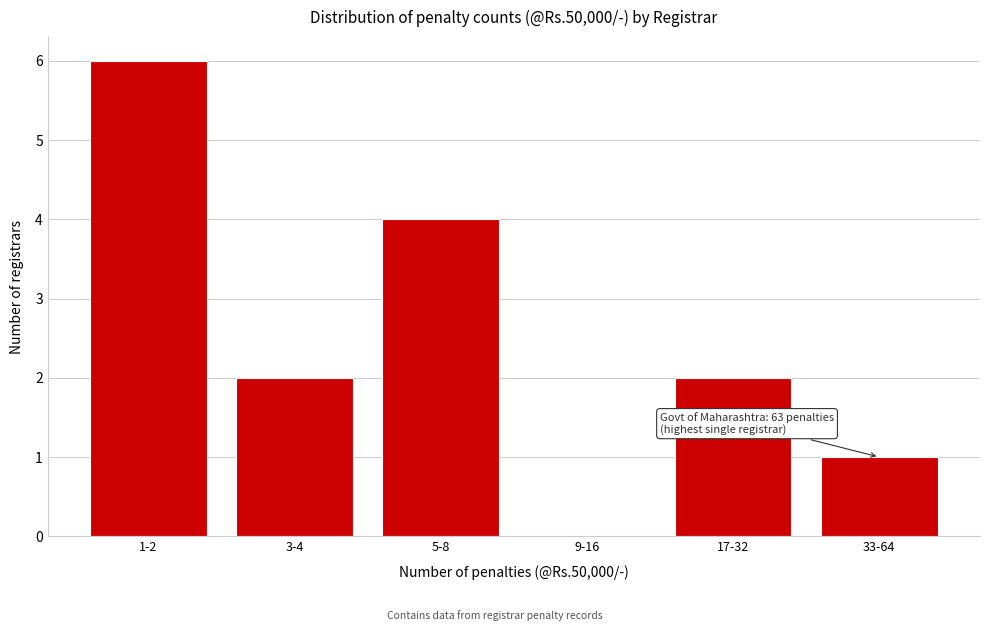

Reading left to right, what are all the values shown in this chart?

1-2=6	3-4=2	5-8=4	9-16=0	17-32=2	33-64=1